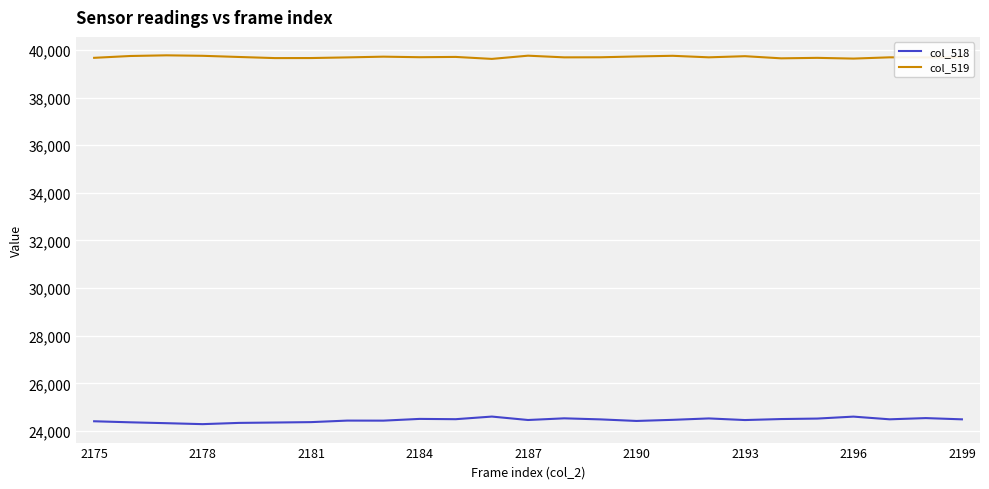

Which series has the largest total across all categories?

col_519